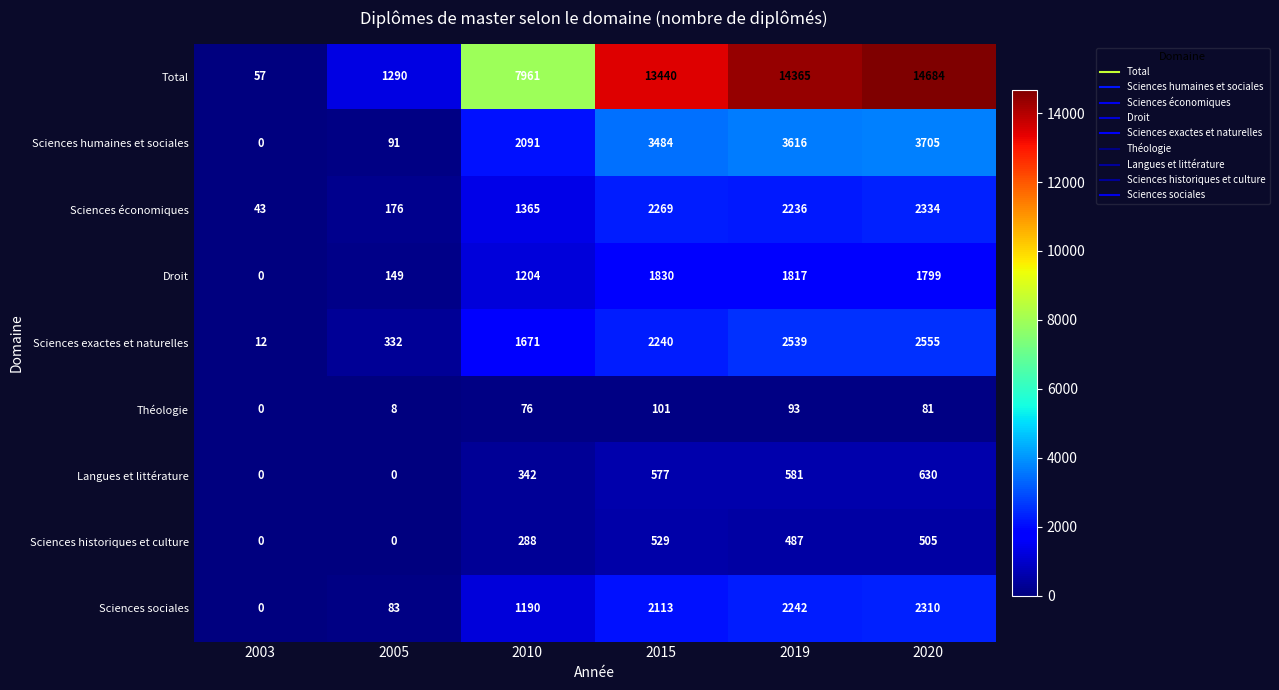

What is the difference between the Sciences exactes et naturelles values at 2005 and 2015?

1908